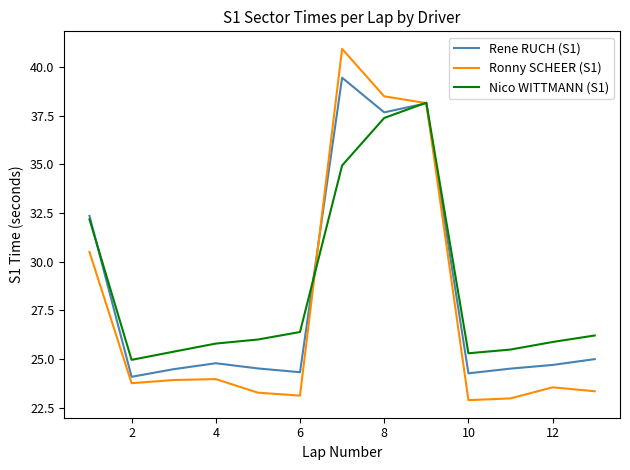

Which series has the largest range (max minus min)?

Ronny SCHEER (S1)